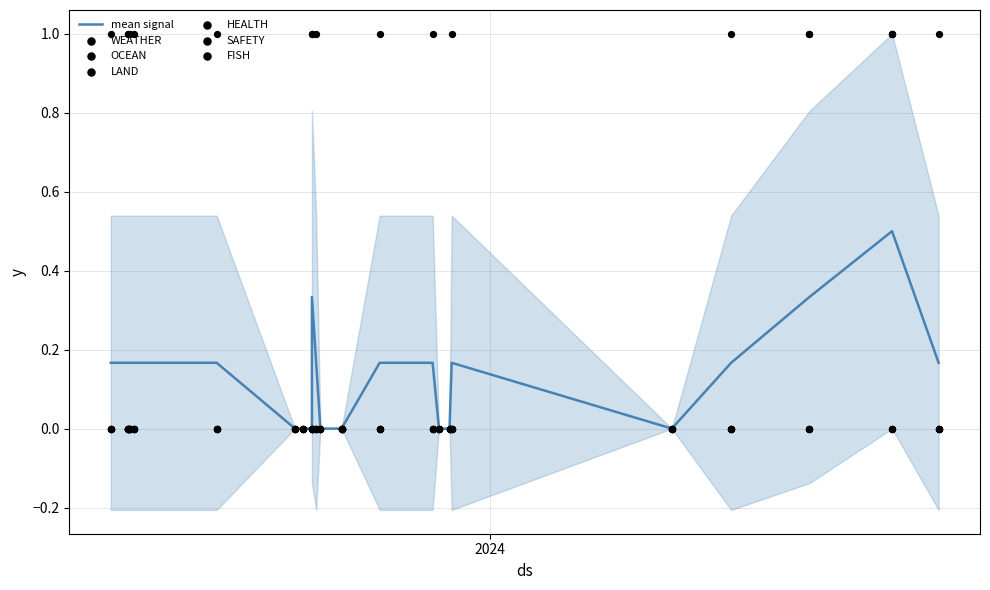

Which series contains the highest Y value?

HEALTH